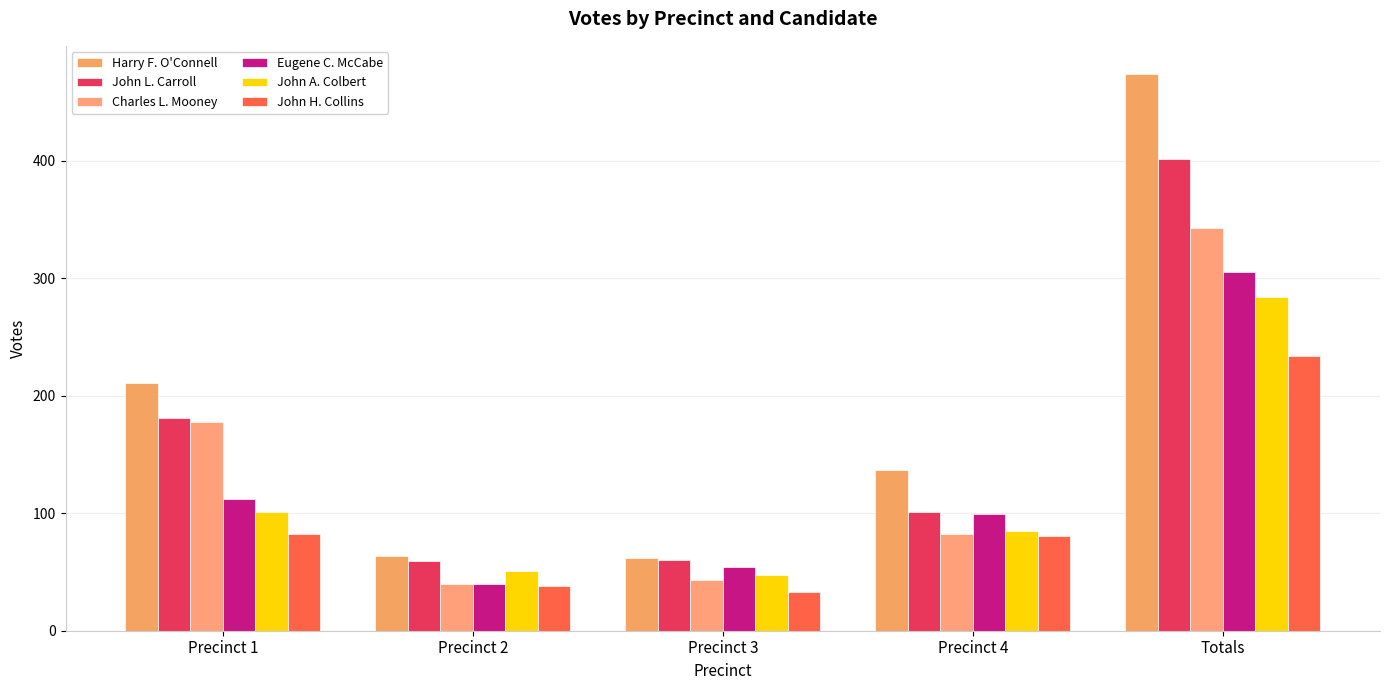

What is the average value of the Harry F. O'Connell series?

190